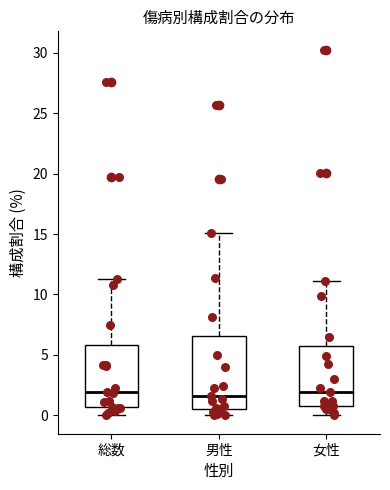

Which box is the tallest, from its lower edge to its upper edge?

男性